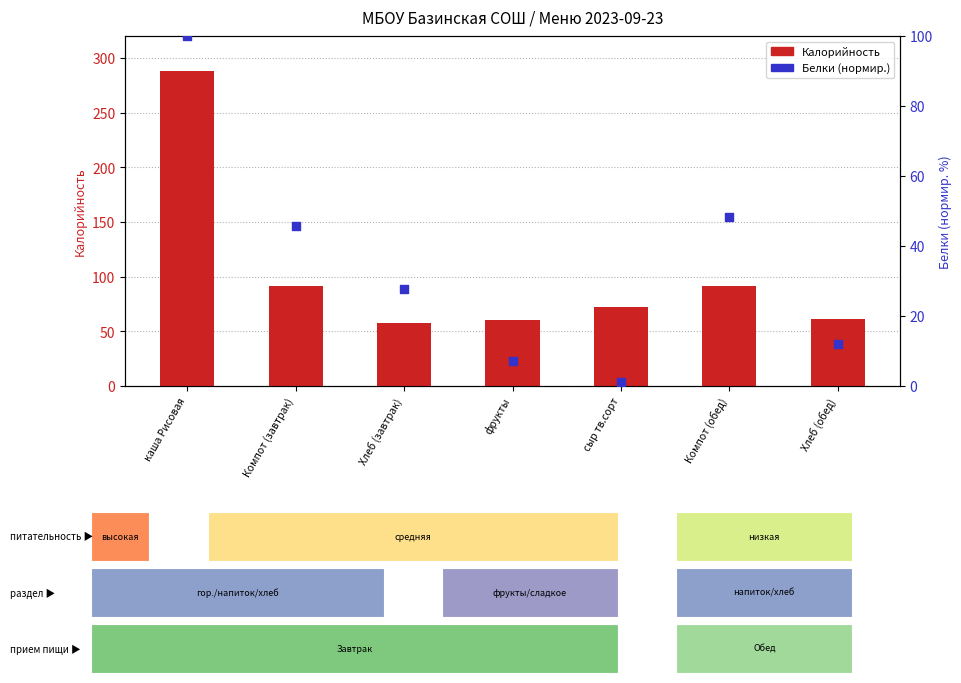

Is the value of Калорийность at Хлеб (обед) greater than the value of Белки (норм.) at сыр тв.сорт?

Yes